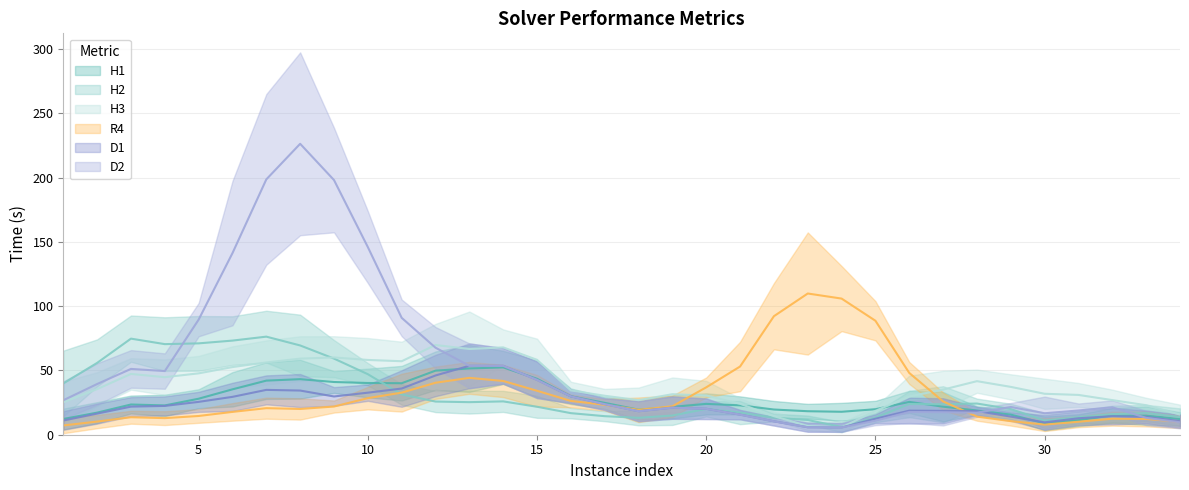

What is the value of the H2 point at the 3rd from the left?

64.0